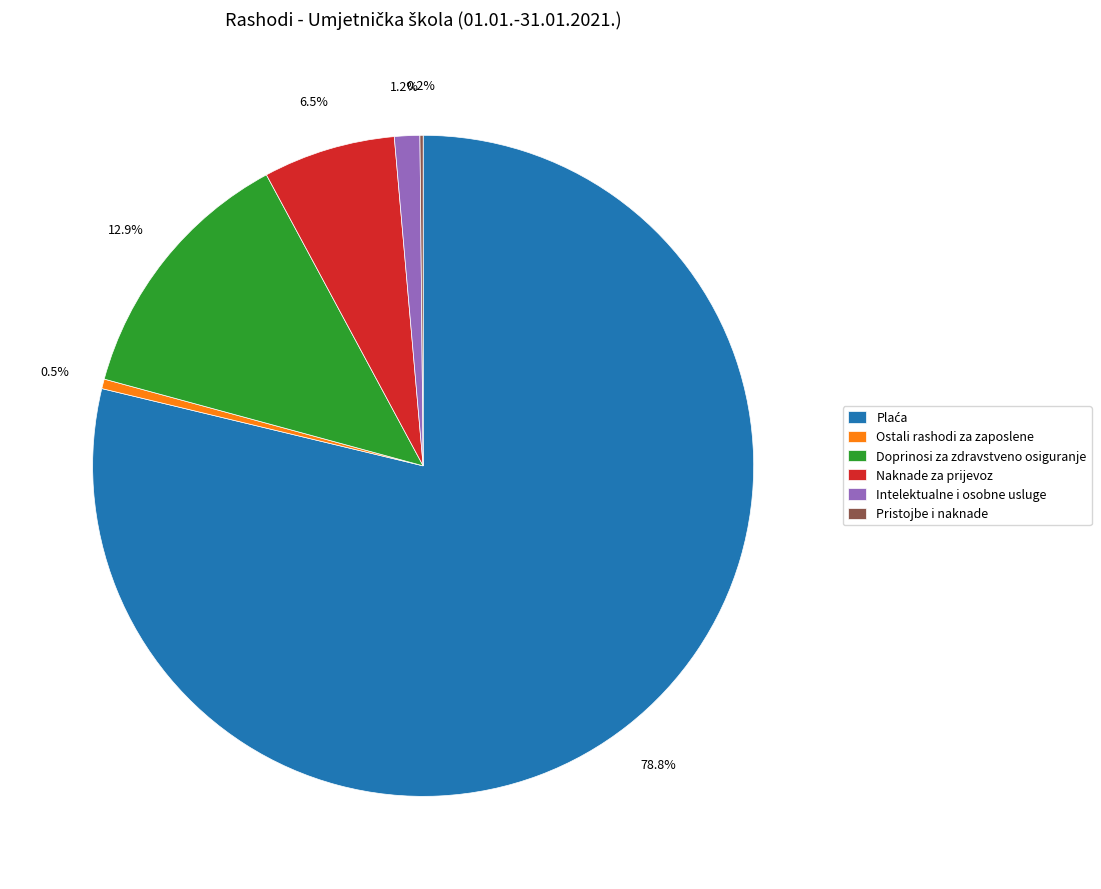

The Intelektualne i osobne usluge slice represents 1% of the pie. True or false?

True